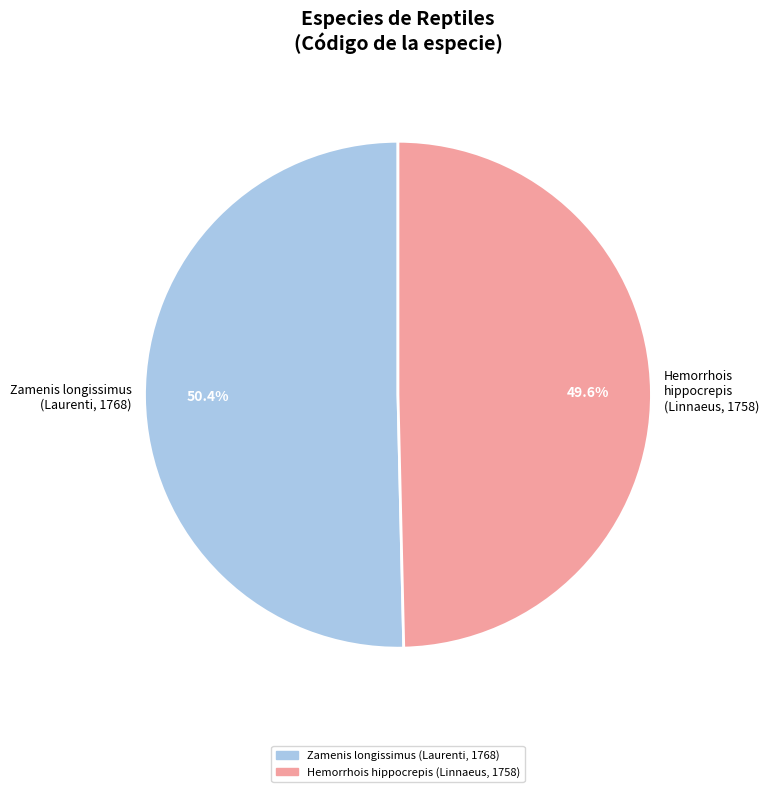

How many slices are in this pie chart?

2